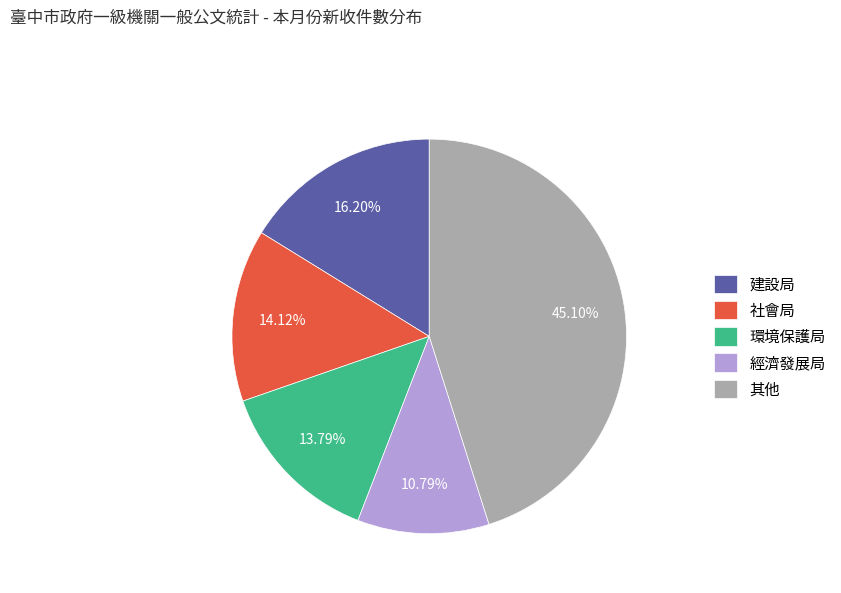

Is there any slice that represents more than half of the pie?

No